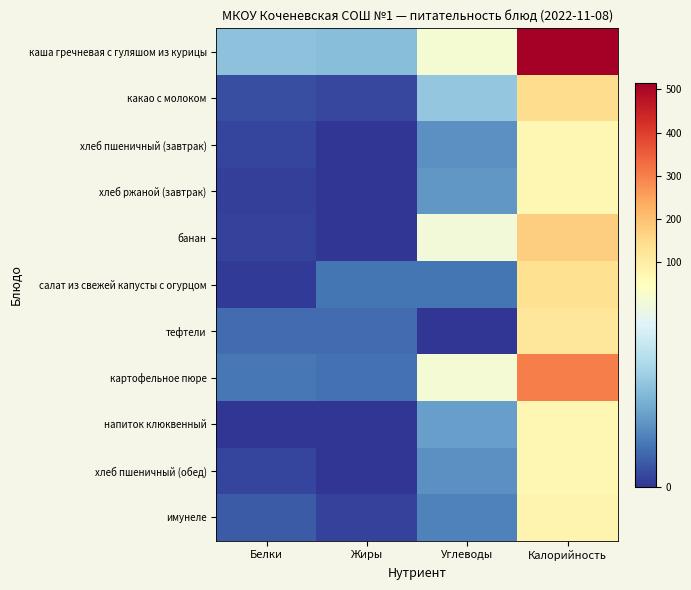

Rank the series by their maximum value, from highest to lowest.

каша гречневая с гуляшом из курицы, картофельное пюре, банан, какао с молоком, салат из свежей капусты с огурцом, тефтели, имунеле, хлеб ржаной (завтрак), хлеб пшеничный (завтрак), хлеб пшеничный (обед), напиток клюквенный